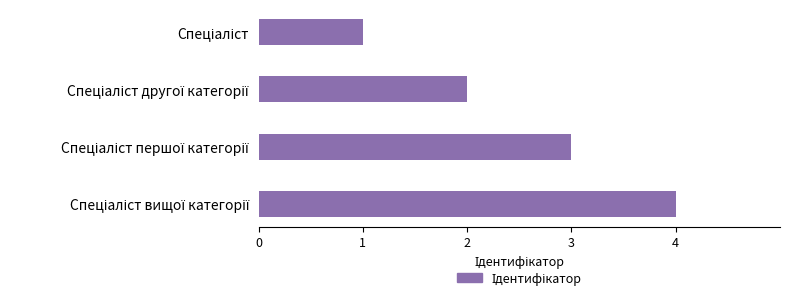

What is the greatest value displayed?

4